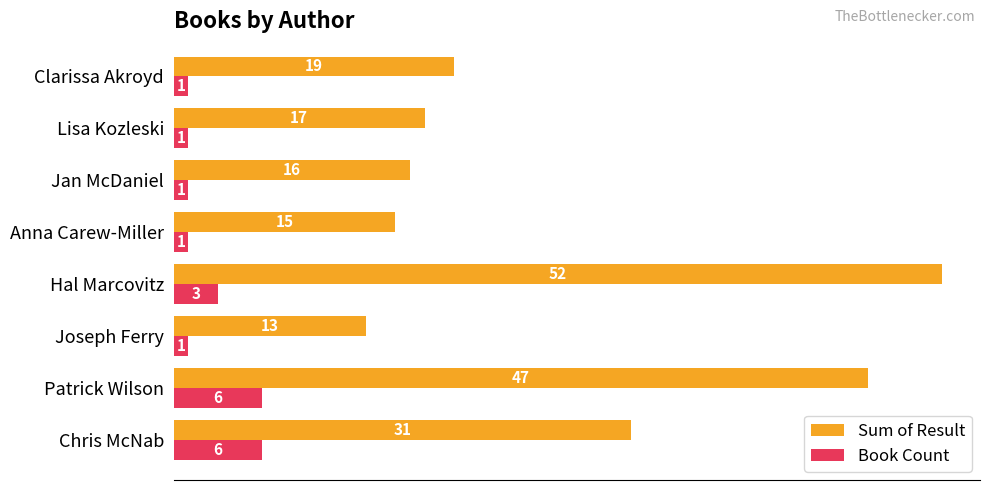

What is the sum of all Book Count values?

20